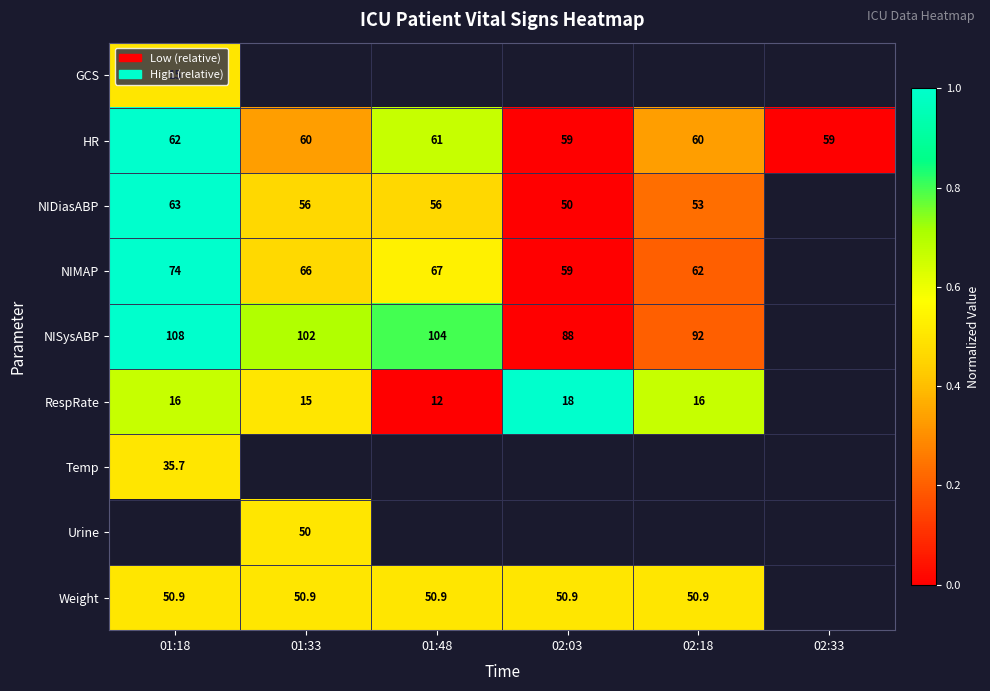

The value of Weight at 02:03 is 76.3. True or false?

False